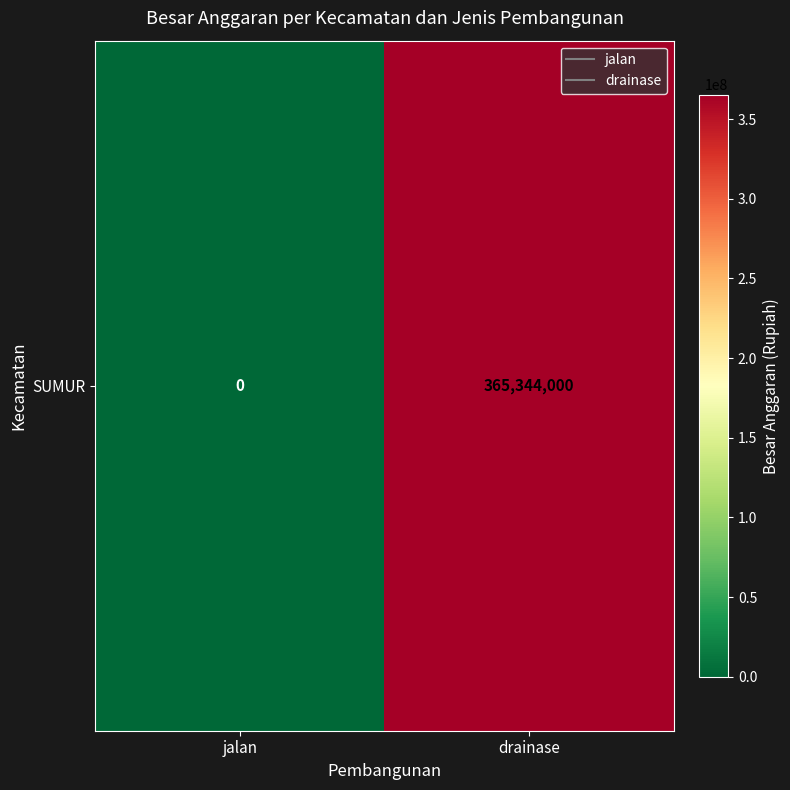

What is the difference between the values at jalan and drainase?

365344000